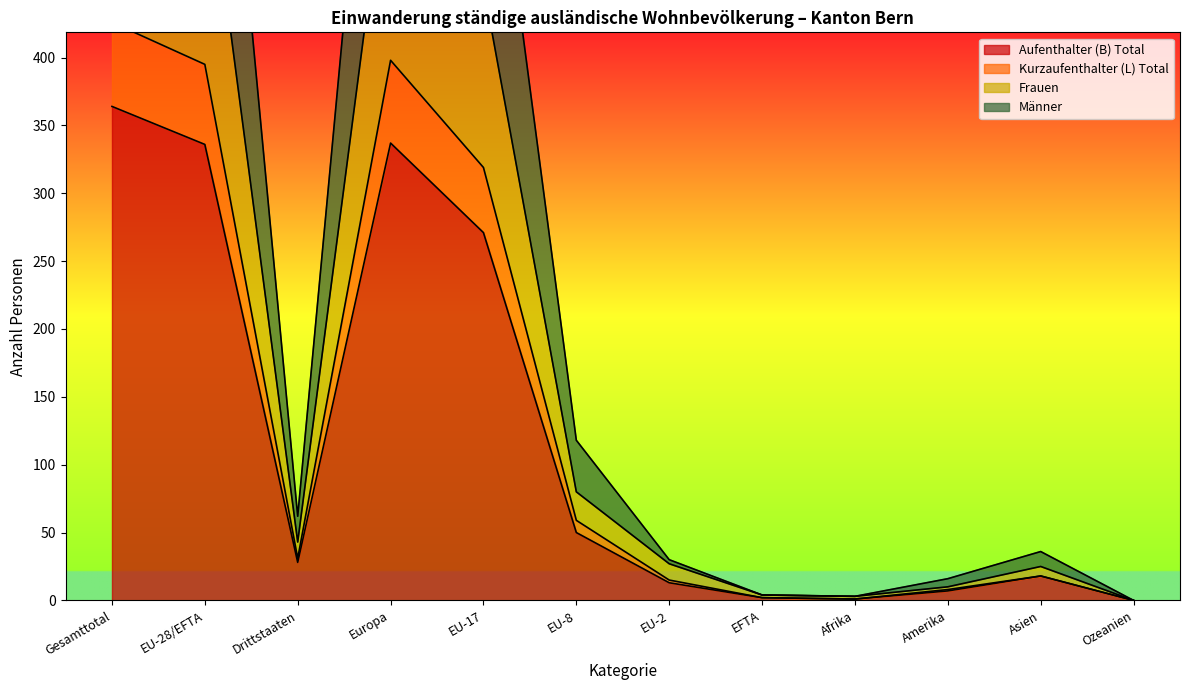

Which category has the highest value in the Aufenthalter (B) Total series?

Gesamttotal